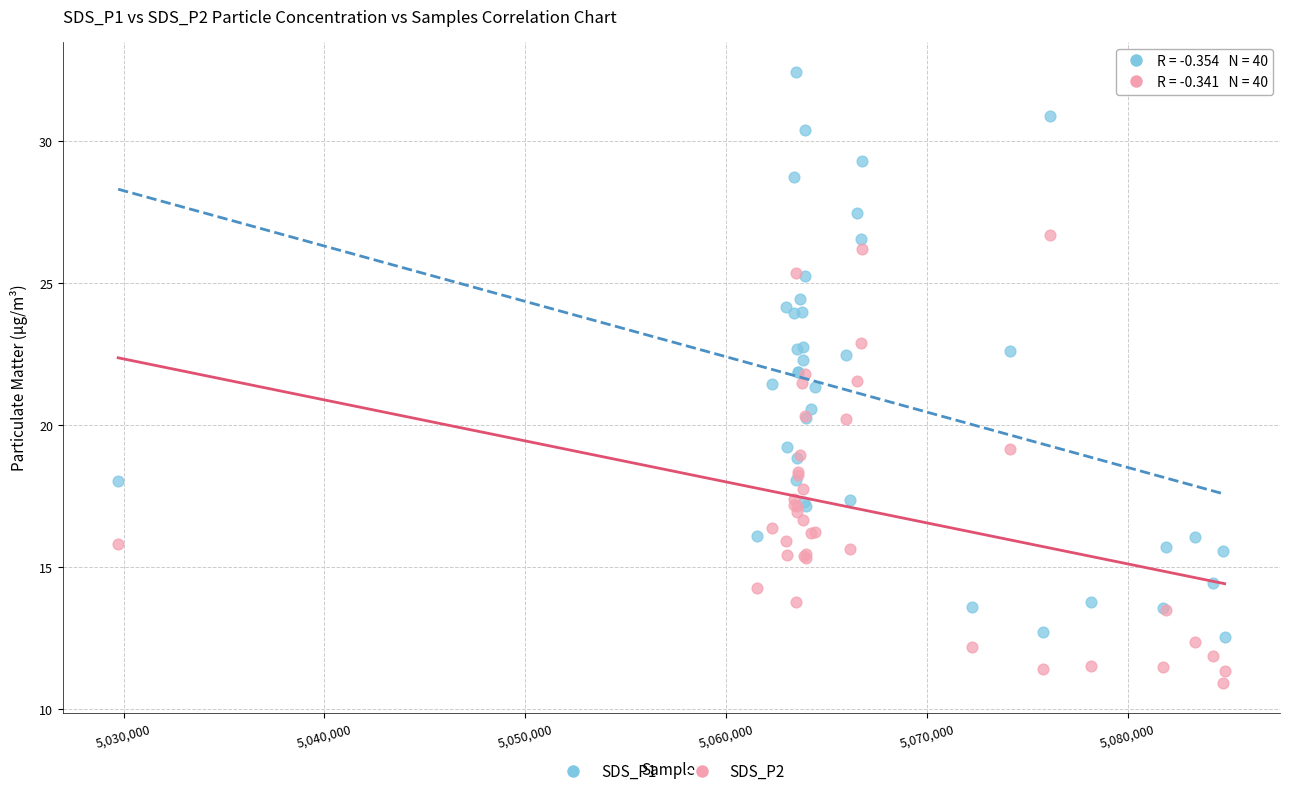

What are all the series names shown in the legend?

SDS_P1, SDS_P2